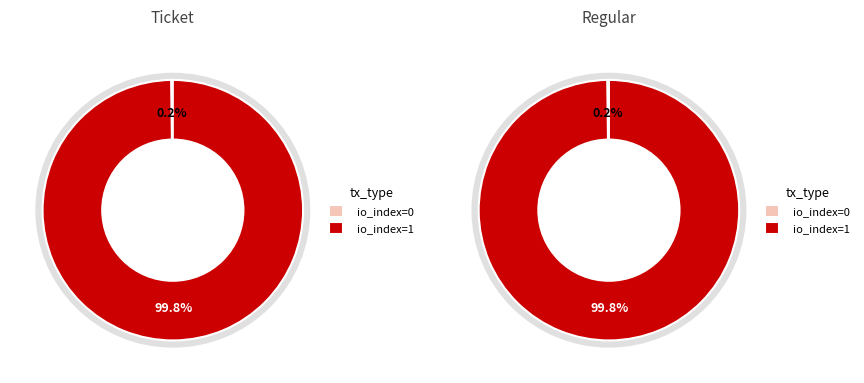

Which category has the biggest portion of the pie?

io_index=1